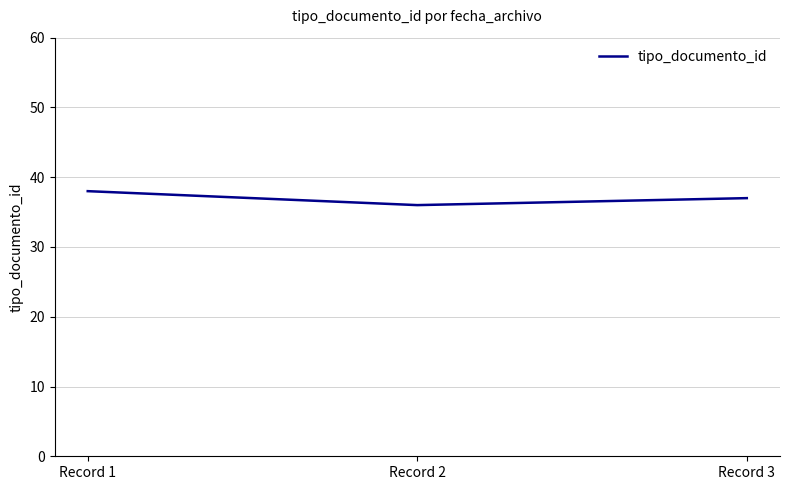

What is the difference between the values at Record 2 and Record 1?

2